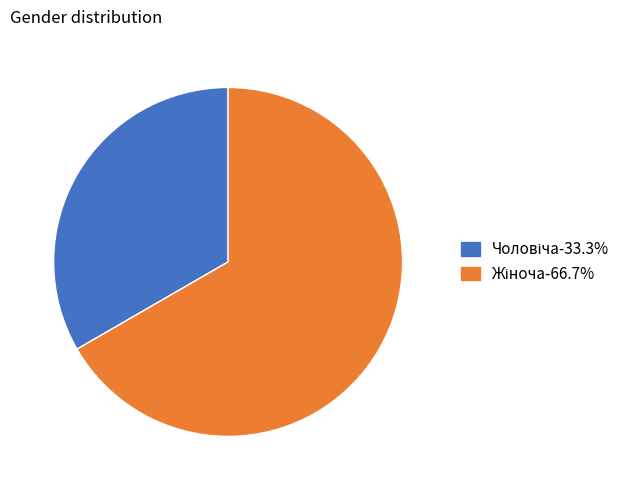

Is there a majority slice in this chart?

Yes